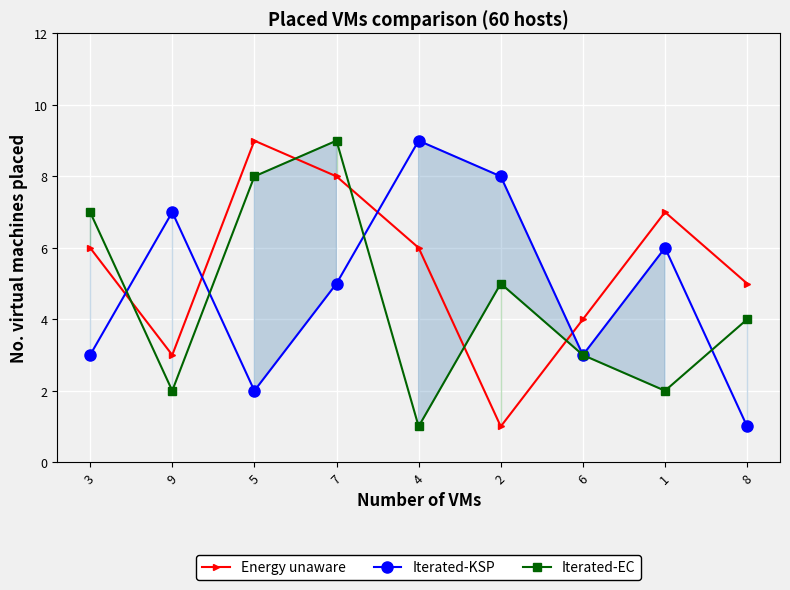

Reading right to left, list all the values displayed in this chart.

Energy unaware: 5	7	4	1	6	8	9	3	6
Iterated-KSP: 1	6	3	8	9	5	2	7	3
Iterated-EC: 4	2	3	5	1	9	8	2	7